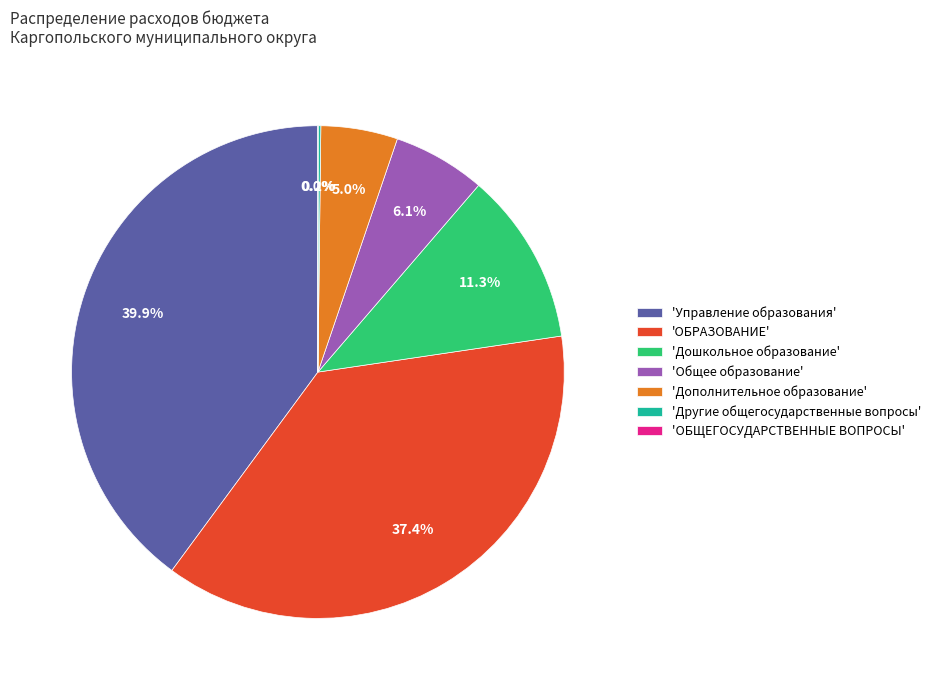

How much of the chart is everything except 'Дошкольное образование'?

88.7%